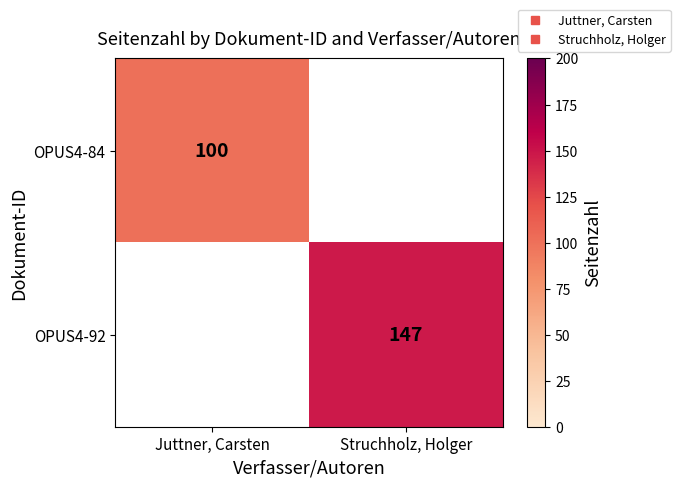

Which label corresponds to the smallest value in the chart?

Juttner, Carsten